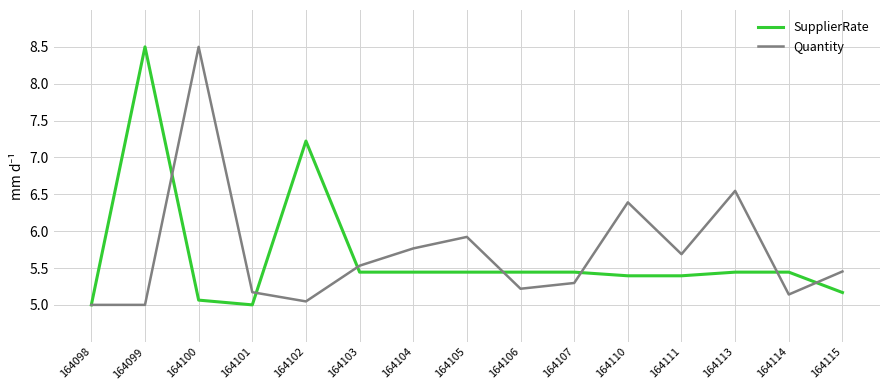

What is the highest value of the SupplierRate series?

8.5